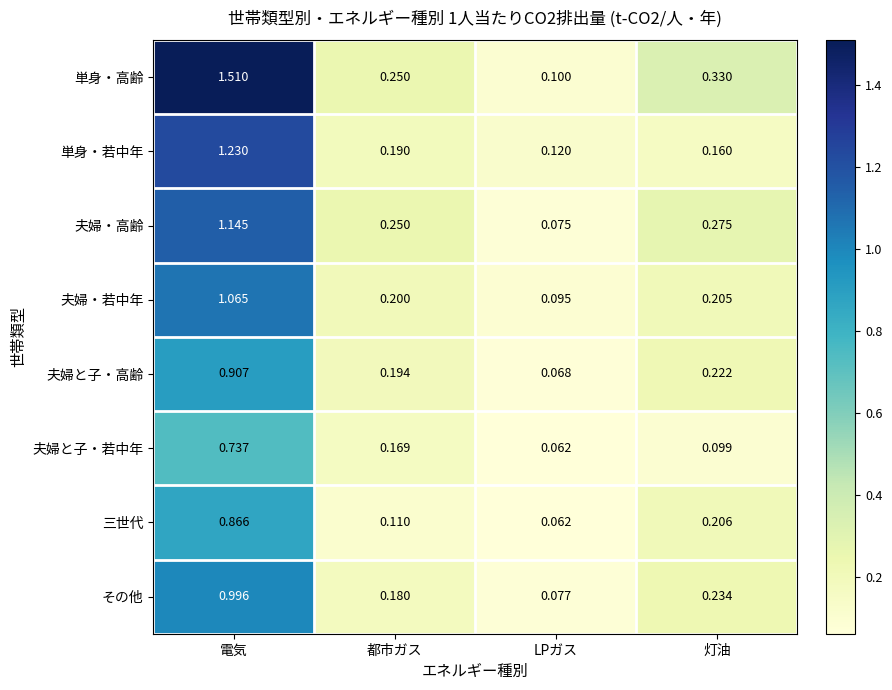

Rank the series by their maximum value, from lowest to highest.

夫婦と子・若中年, 三世代, 夫婦と子・高齢, その他, 夫婦・若中年, 夫婦・高齢, 単身・若中年, 単身・高齢